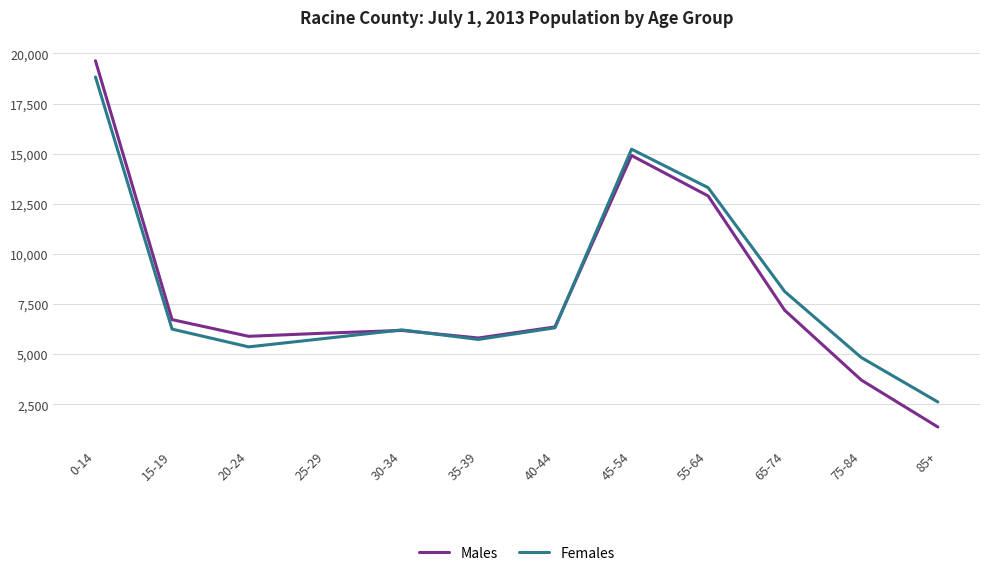

At which category is the sum across all series the highest?

0-14